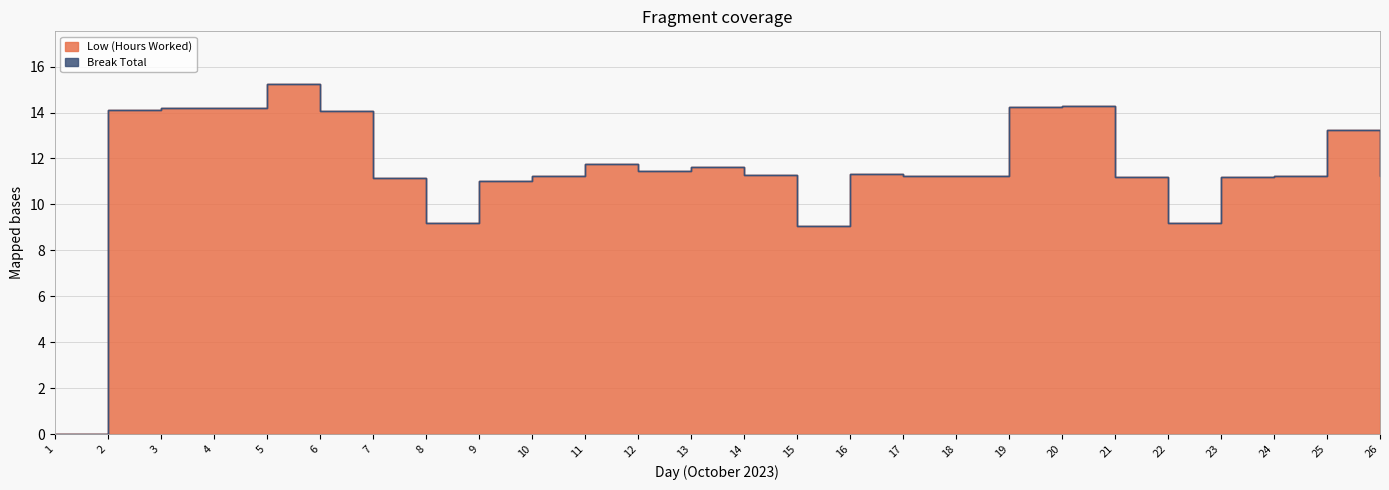

What is the difference between the maximum and minimum values?

15.2